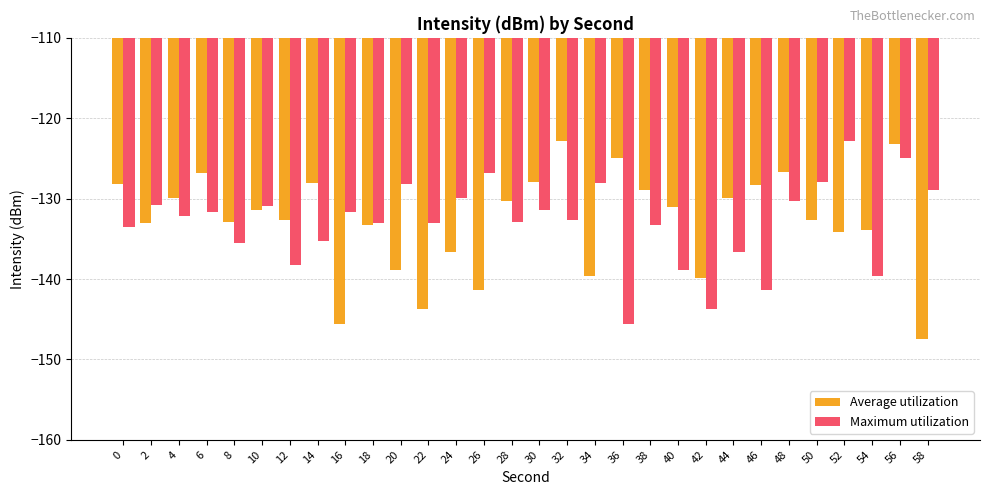

How many categories are shown in the chart?

30